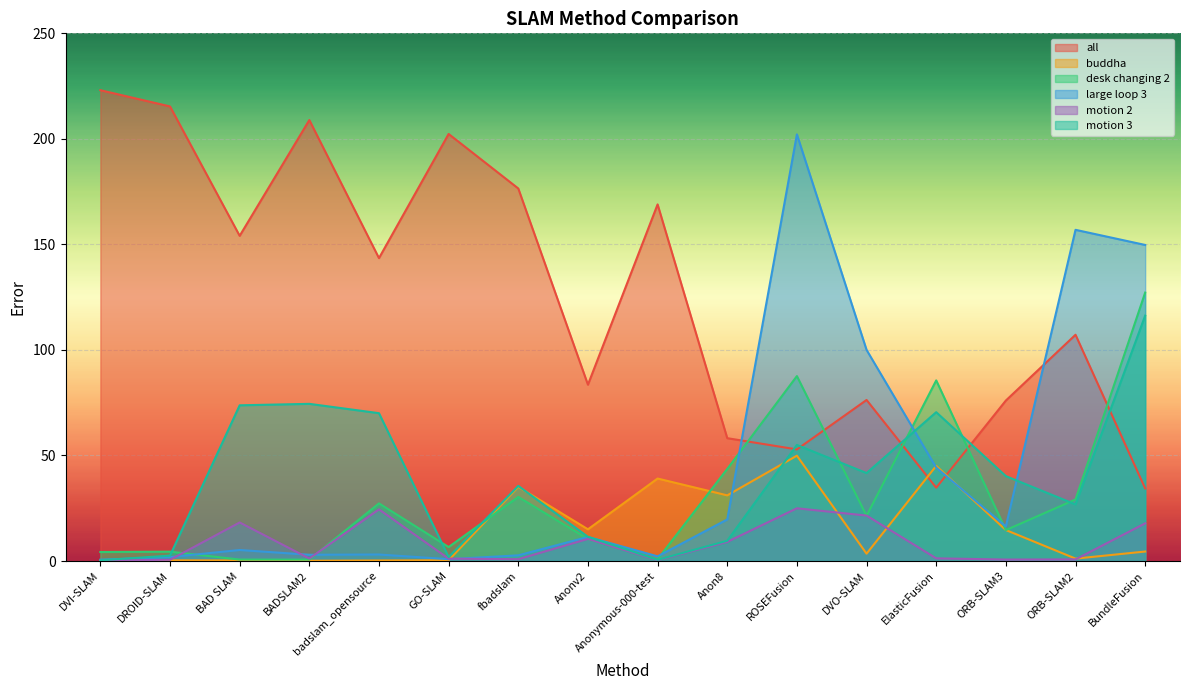

What is the sum of the motion 2 values at Anon8 and ORB-SLAM2?

9.8